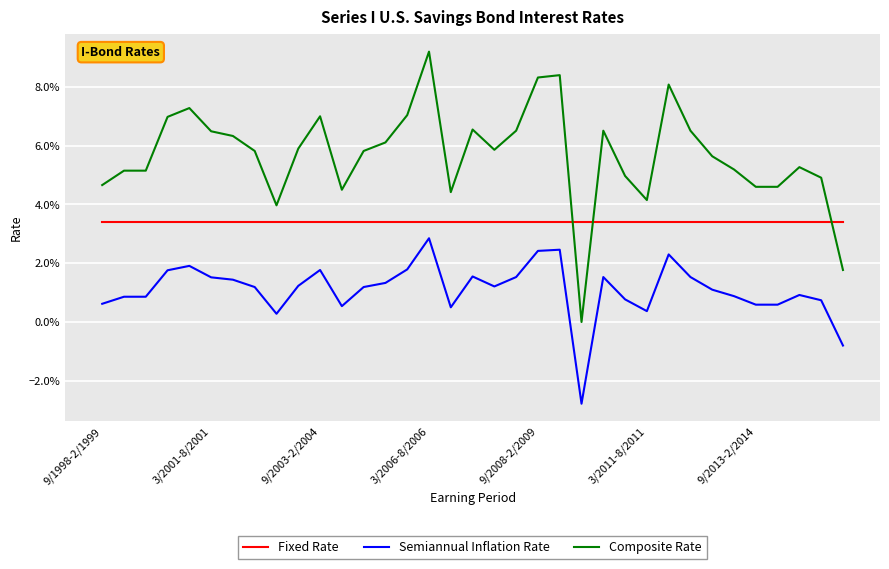

Does the chart have visible grid lines?

Yes